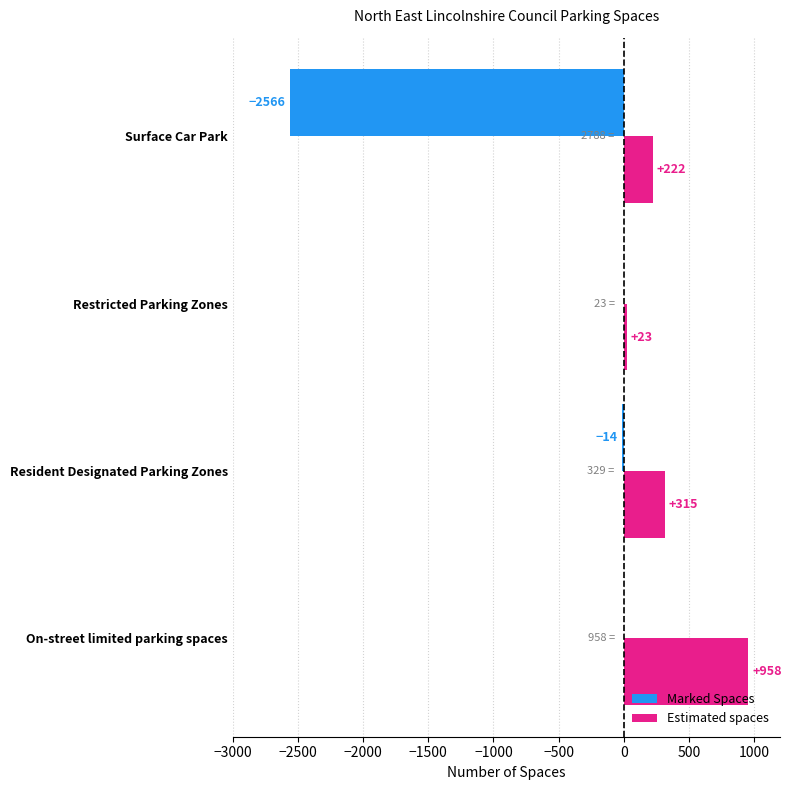

What is the sum of all Marked Spaces values?

-2580